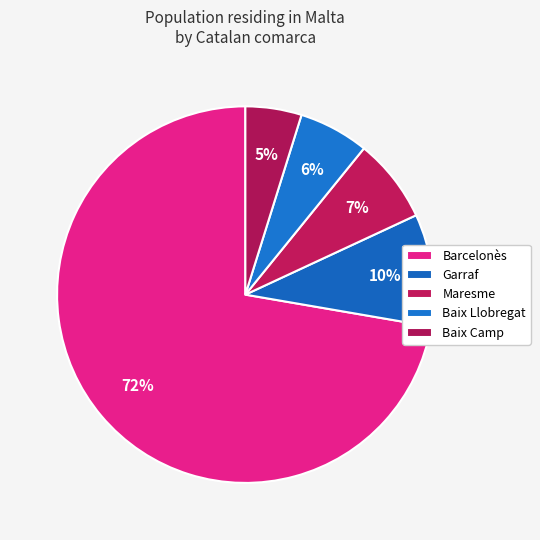

True or false: Maresme accounts for 1% of the total.

False